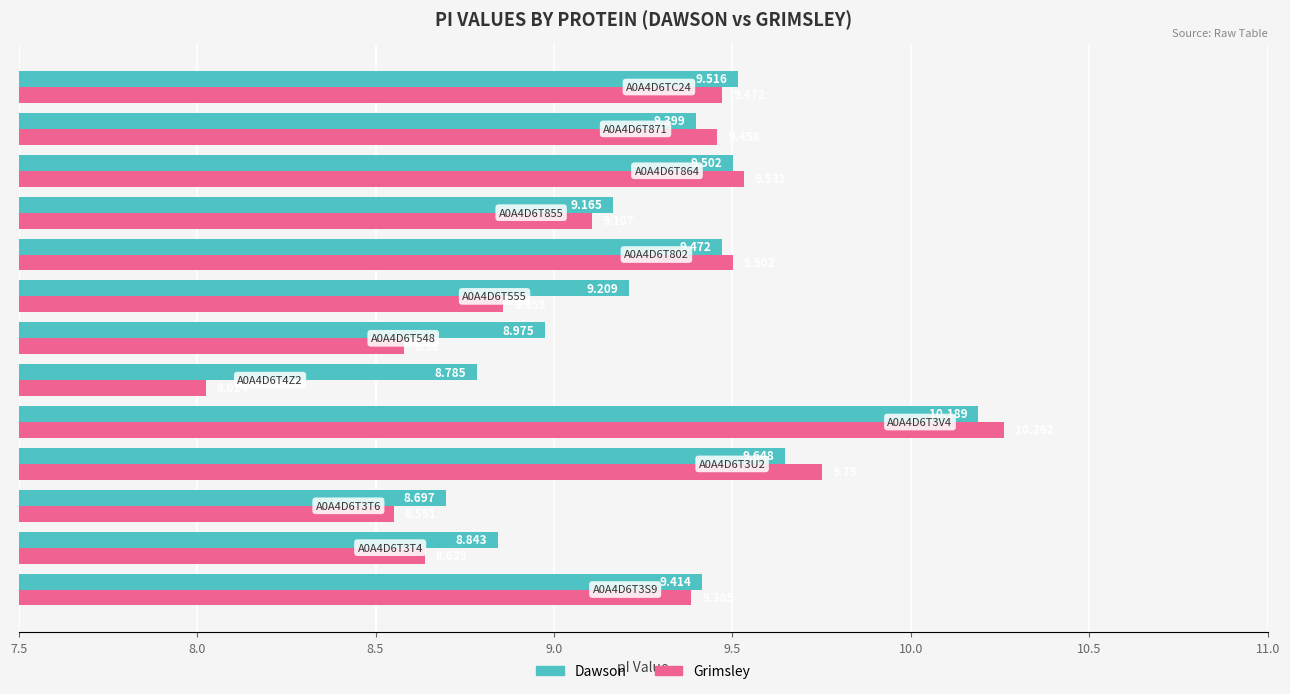

How many data points does each series have?

13